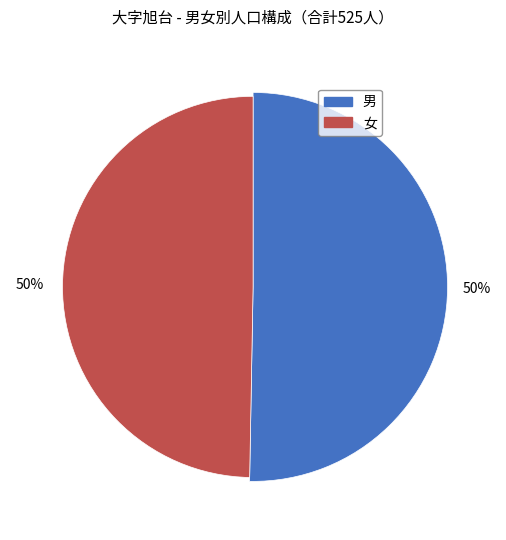

What is the largest slice in the pie chart?

男